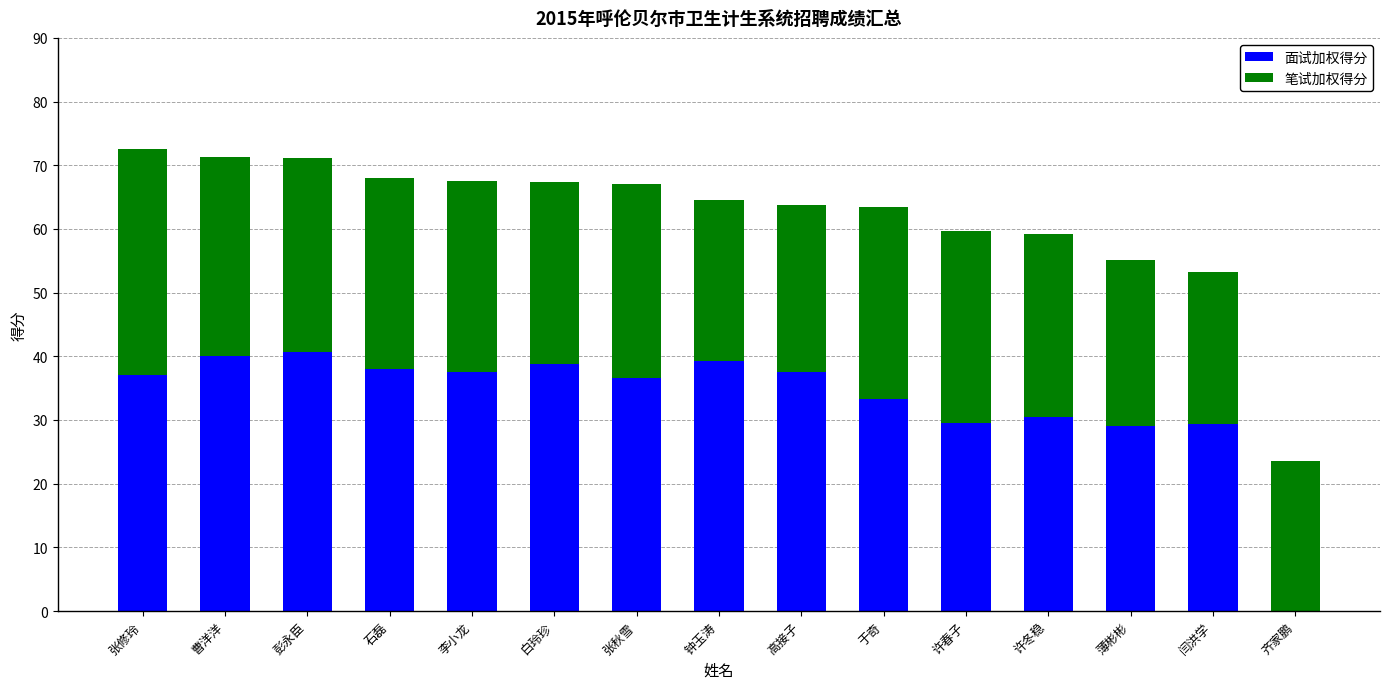

What is the total value across all series at 于奇?

63.5